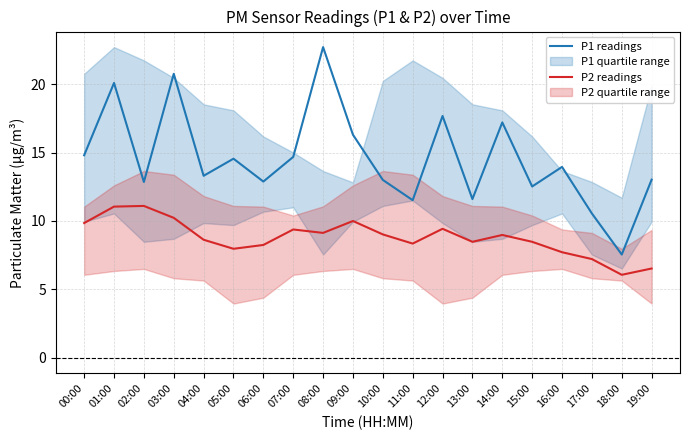

Reading left to right, transcribe all the data shown in this chart.

P1 readings: 14.8	20.1	12.8	20.8	13.3	14.6	12.9	14.7	22.7	16.3	13.0	11.5	17.7	11.6	17.2	12.5	13.9	10.6	7.5	13.0
P2 readings: 9.8	11.1	11.1	10.2	8.6	8.0	8.2	9.4	9.1	10.0	9.0	8.3	9.4	8.5	9.0	8.5	7.7	7.2	6.1	6.5